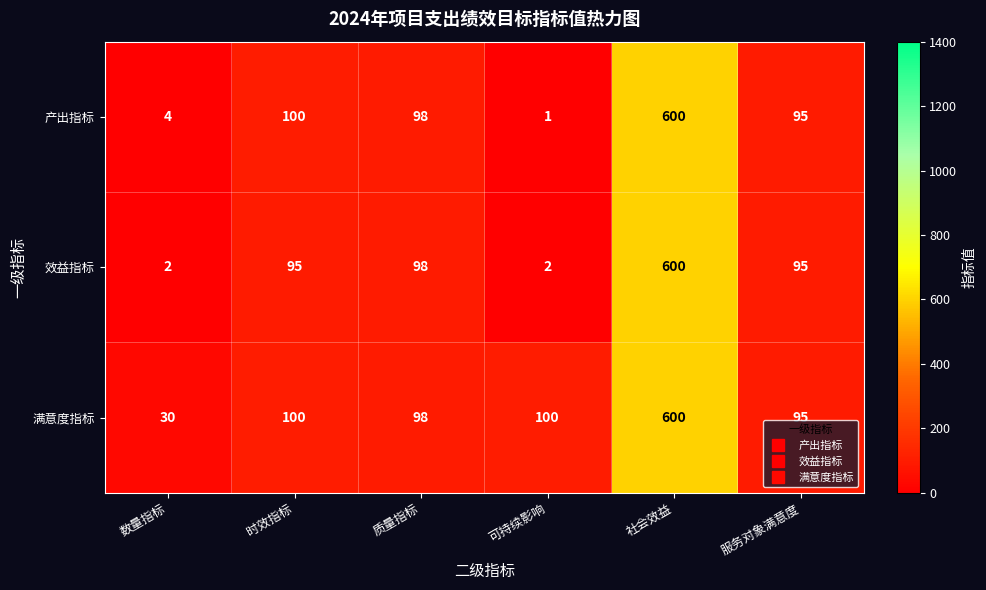

What is the highest value of the 效益指标 series?

600